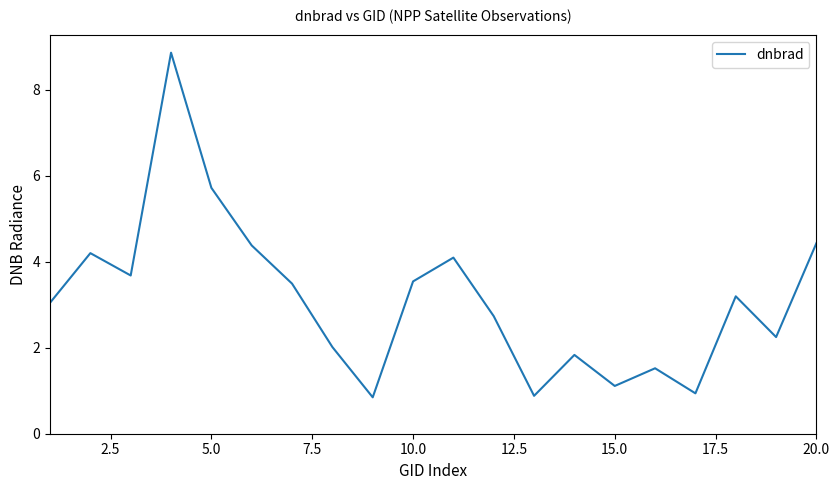

Does the chart have visible grid lines?

No